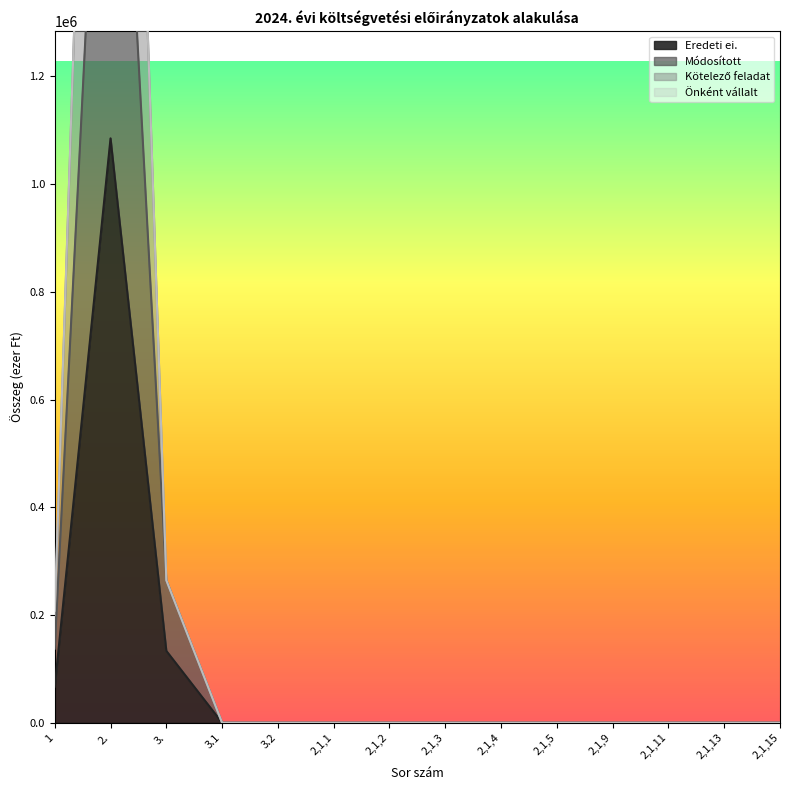

Rank the categories by Eredeti ei. value from lowest to highest.

3.1, 3.2, 2,1,1, 2,1,2, 2,1,3, 2,1,4, 2,1,5, 2,1,9, 2,1,11, 2,1,13, 2,1,15, 1, 3., 2.